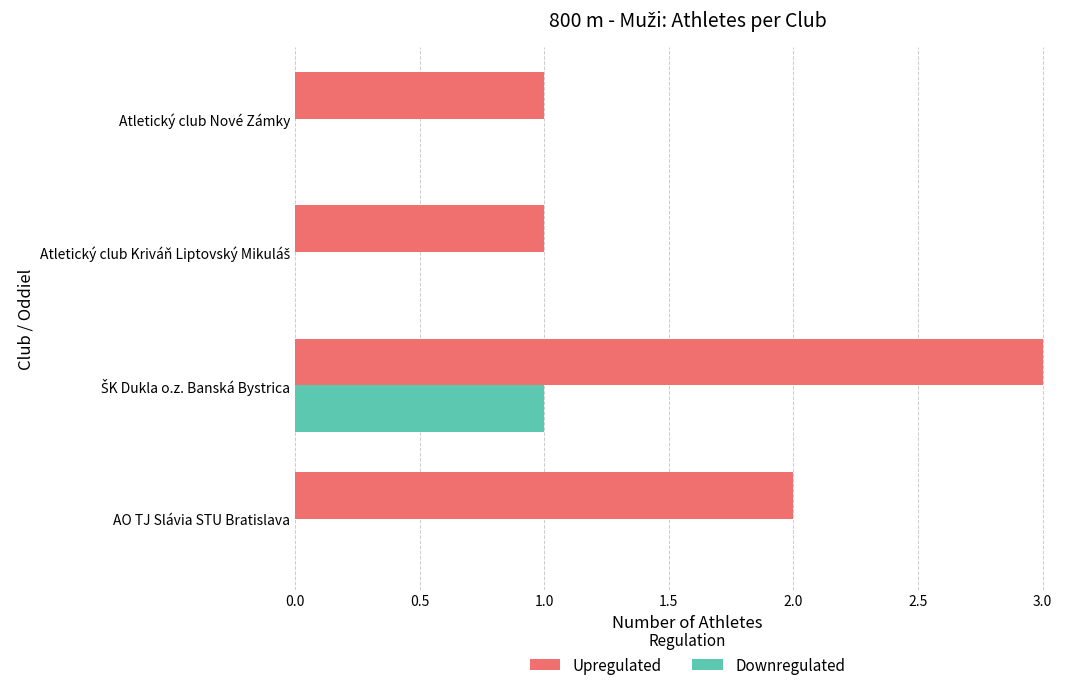

Is it true that Downregulated equals -1 at AO TJ Slávia STU Bratislava?

False